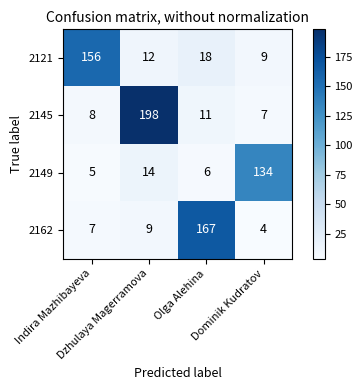

Rank the series by their maximum value, from highest to lowest.

2145, 2162, 2121, 2149